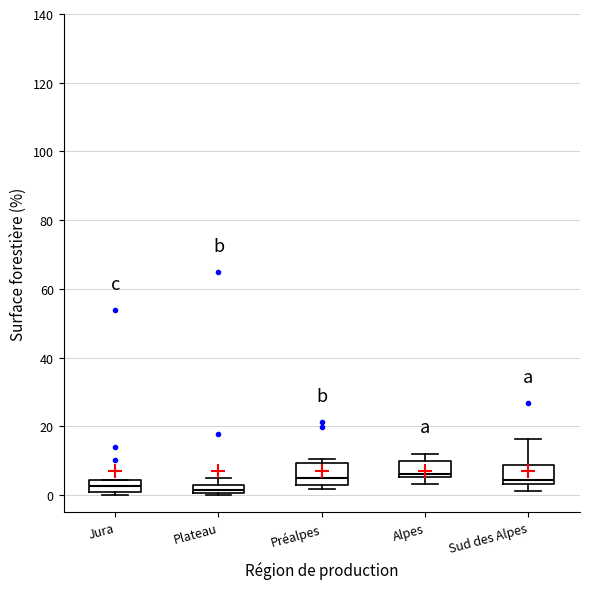

Where is the lower edge of the box for Préalpes on the y-axis? The values are not printed on the chart, so give them approximately, as read against the axis.

4